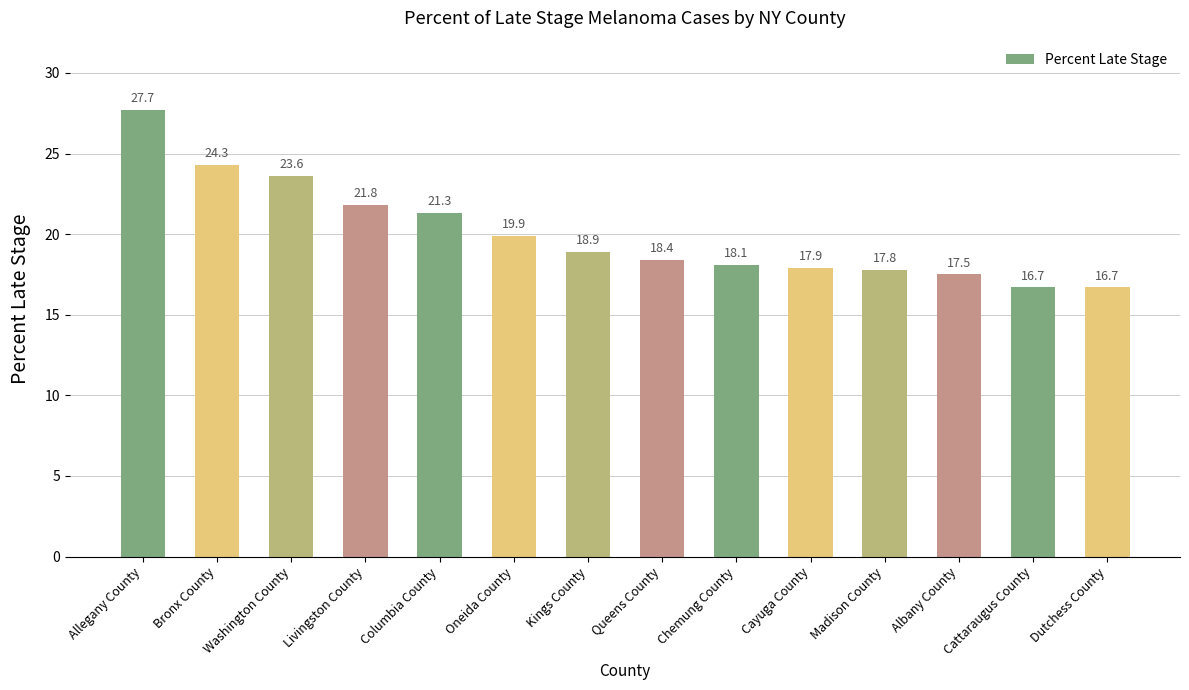

True or false: the data shows 32.2 at Cayuga County.

False